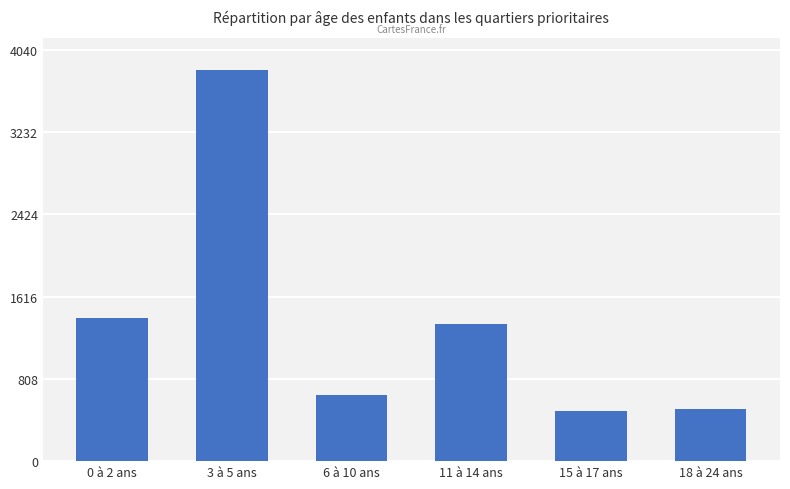

What is the label of the 3rd bar from the right?

11 à 14 ans